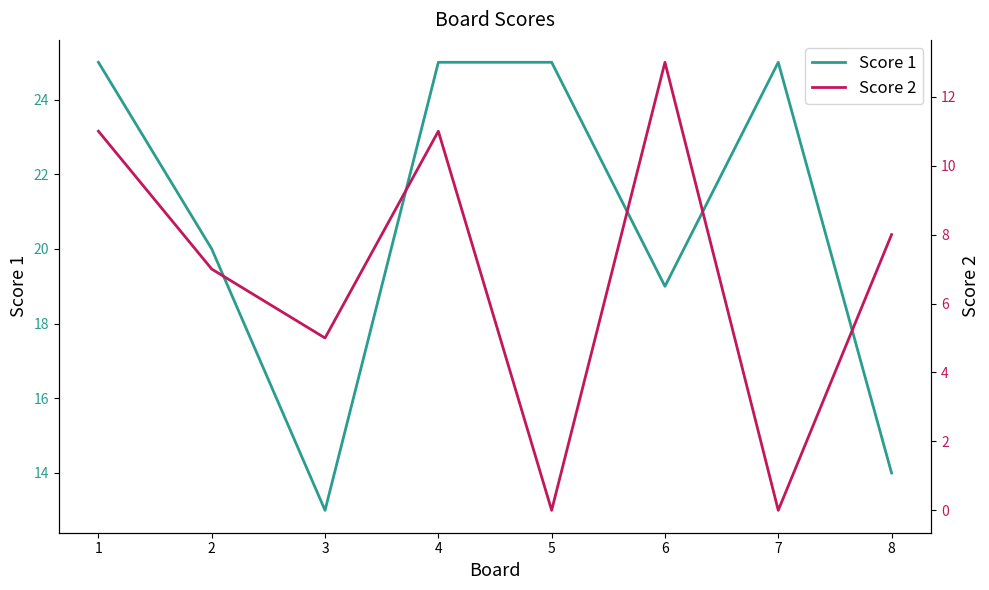

What is the total value across all series at 1?

36